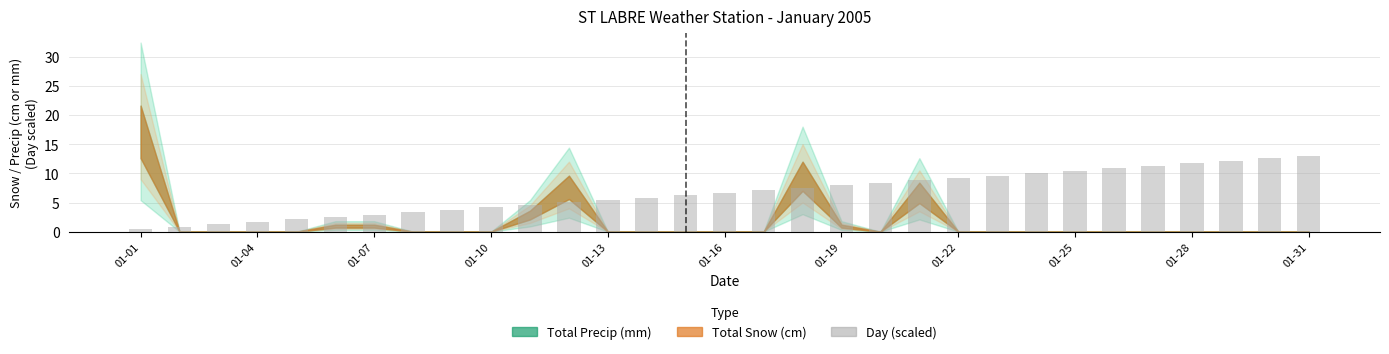

What is the sum of all values?

207.4